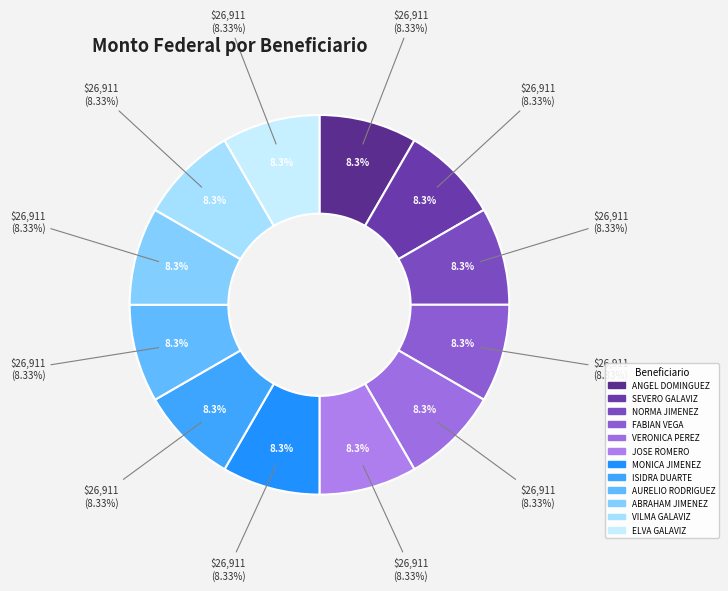

To the nearest percent, what is the combined percentage of ELVA CORONADO GALAVIZ and FABIAN VALENZUELA VEGA?

17%